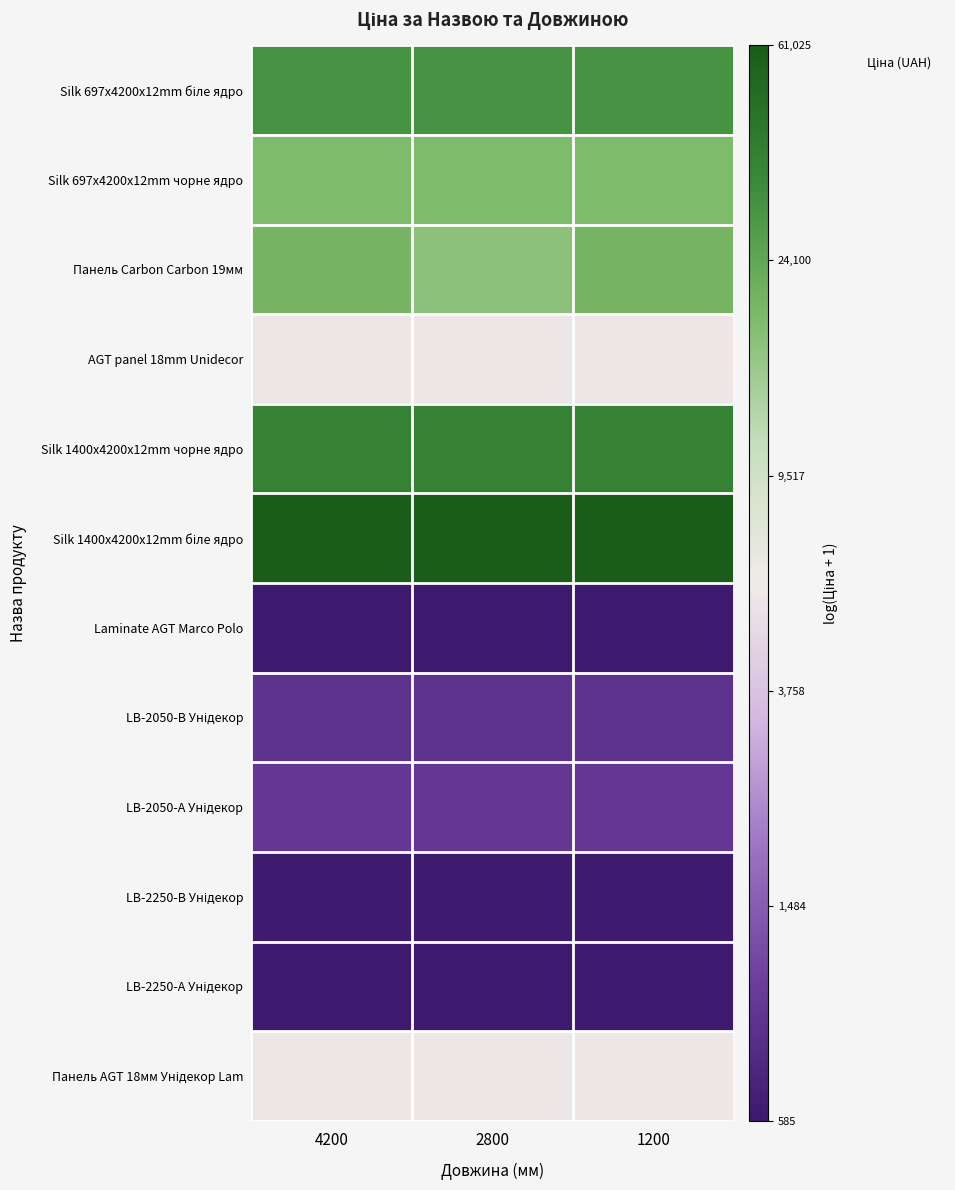

At how many categories does at least one series exceed 6?

3